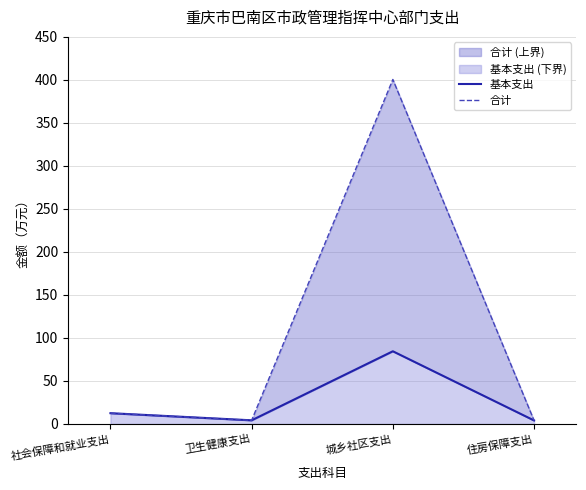

Does the chart display data point markers on the line(s)?

No